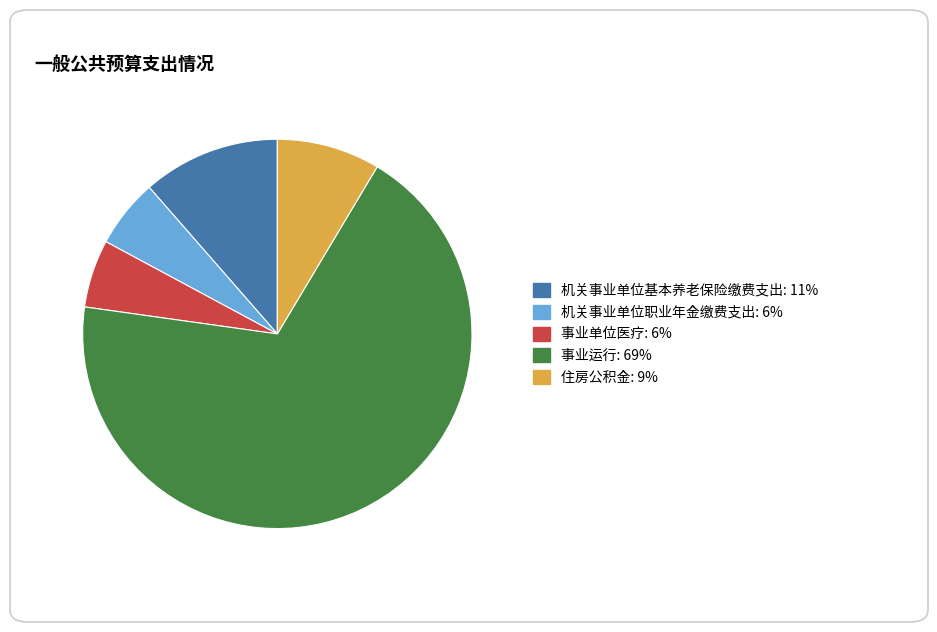

What is the largest slice in the pie chart?

事业运行